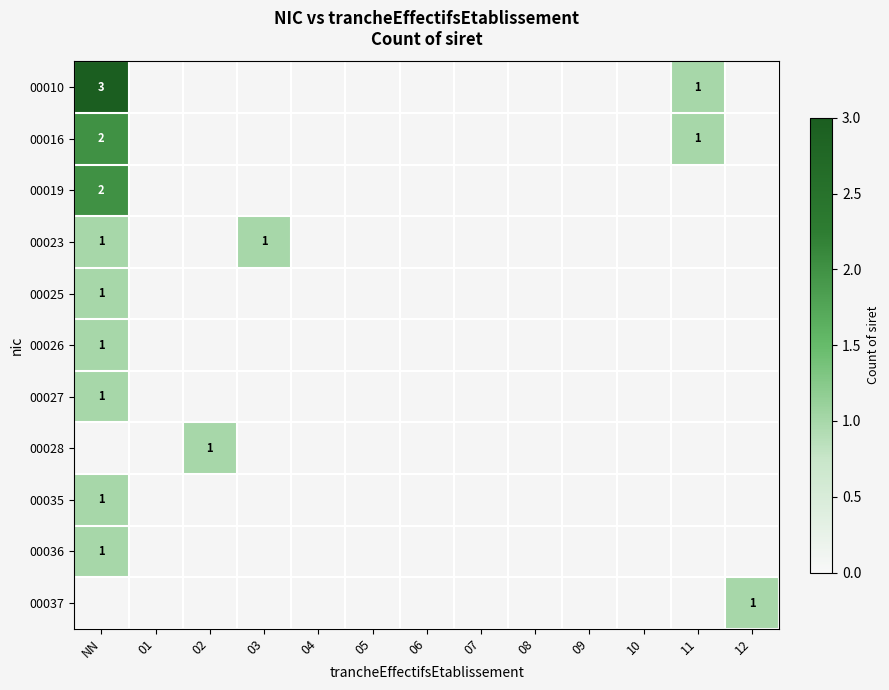

The value of 00036 at NN is 1. True or false?

True